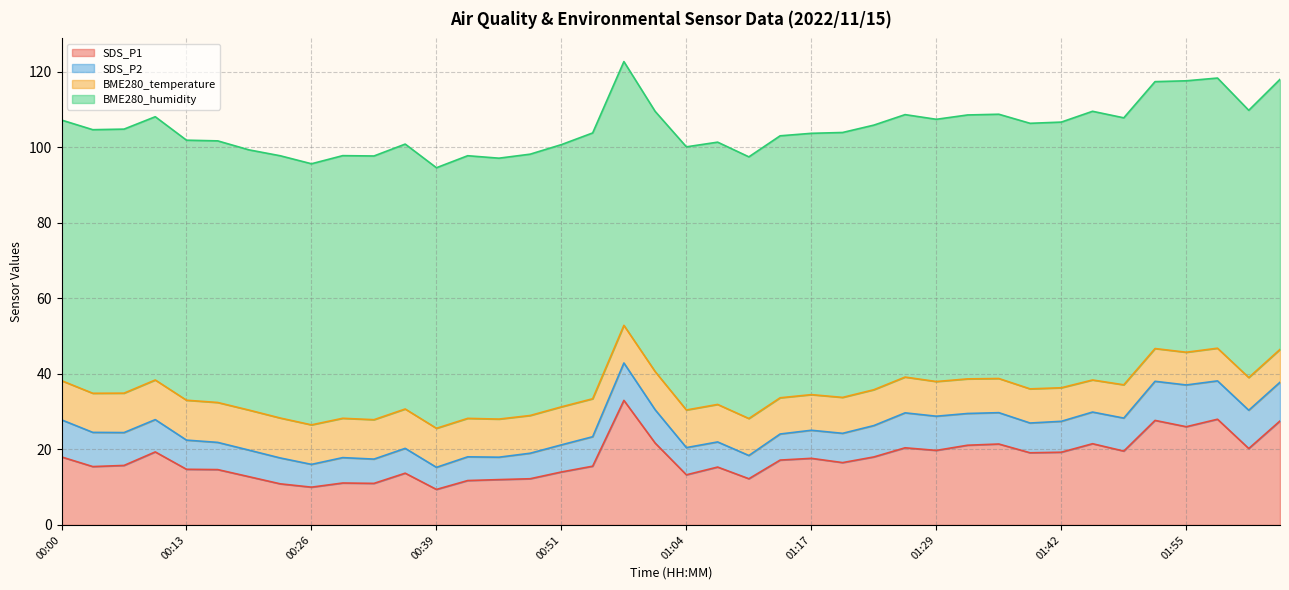

Count the number of categories in the chart.

40